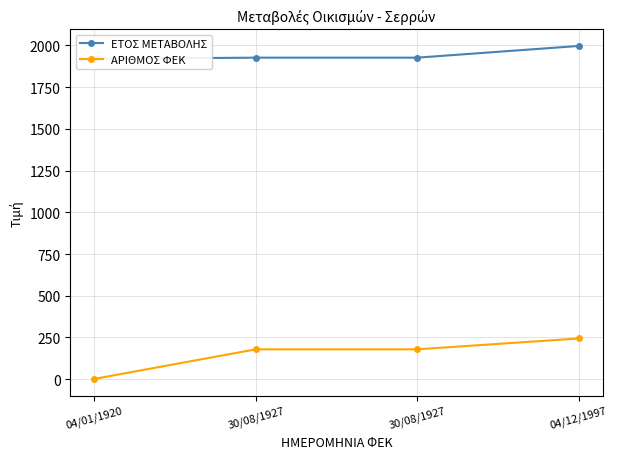

What is the sum of all ΑΡΙΘΜΟΣ ΦΕΚ values?

604